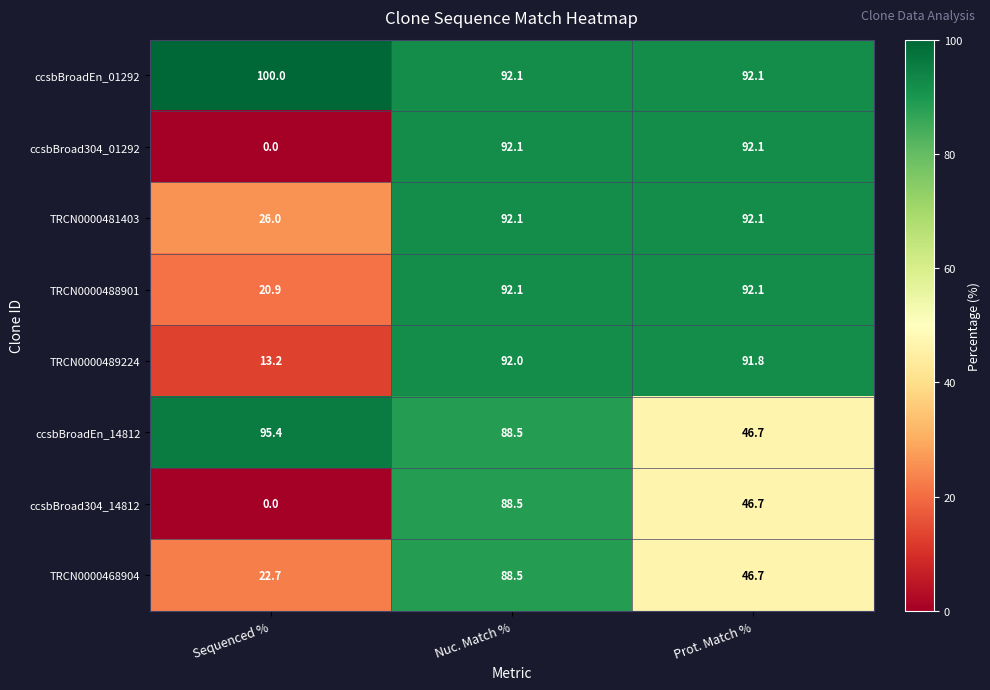

Reading right to left, list all the values displayed in this chart.

ccsbBroadEn_01292: Prot. Match %=92.1	Nuc. Match %=92.1	Sequenced %=100.0
ccsbBroad304_01292: Prot. Match %=92.1	Nuc. Match %=92.1	Sequenced %=0.0
TRCN0000481403: Prot. Match %=92.1	Nuc. Match %=92.1	Sequenced %=26.0
TRCN0000488901: Prot. Match %=92.1	Nuc. Match %=92.1	Sequenced %=20.9
TRCN0000489224: Prot. Match %=91.8	Nuc. Match %=92.0	Sequenced %=13.2
ccsbBroadEn_14812: Prot. Match %=46.7	Nuc. Match %=88.5	Sequenced %=95.4
ccsbBroad304_14812: Prot. Match %=46.7	Nuc. Match %=88.5	Sequenced %=0.0
TRCN0000468904: Prot. Match %=46.7	Nuc. Match %=88.5	Sequenced %=22.7